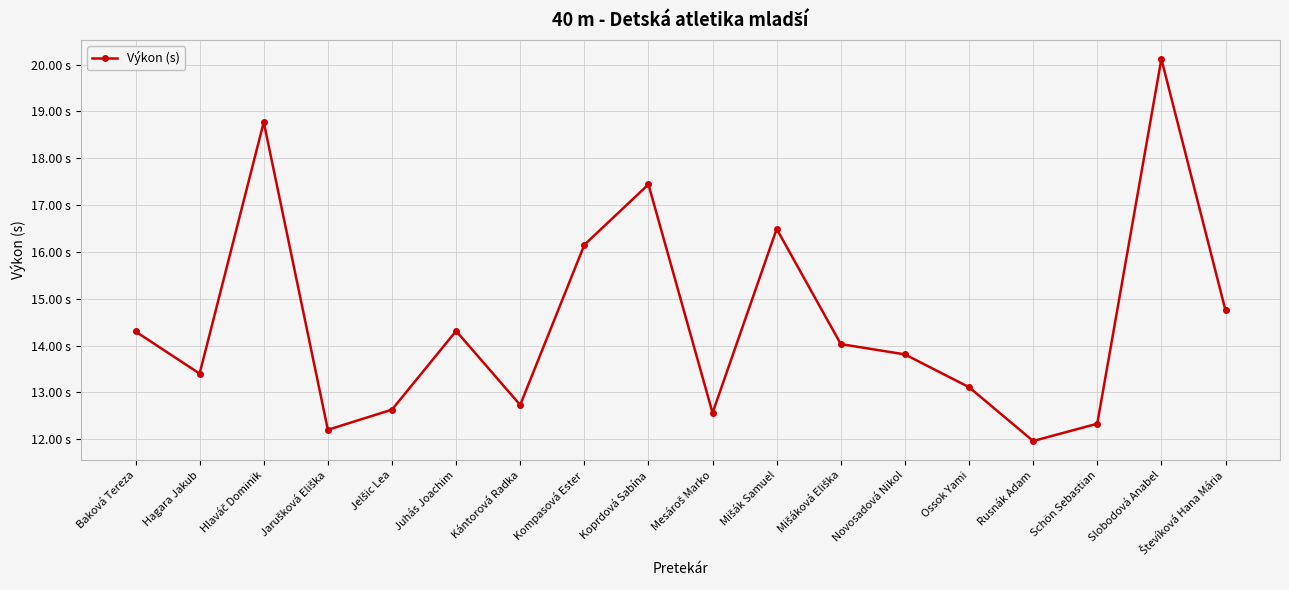

Reading left to right, list all the values displayed in this chart.

14.3	13.4	18.8	12.2	12.6	14.3	12.7	16.1	17.4	12.6	16.5	14.0	13.8	13.1	12.0	12.3	20.1	14.8